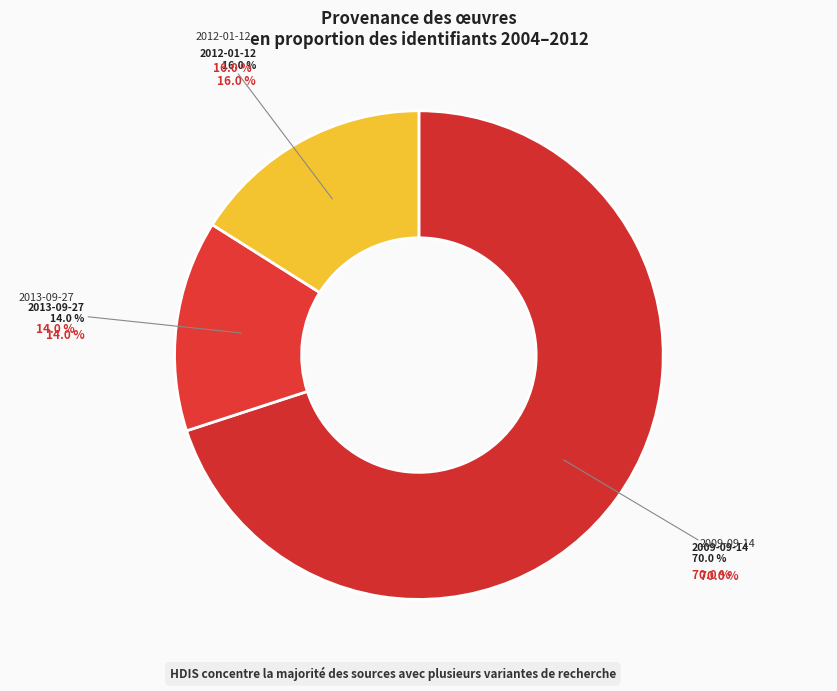

What is the ratio of the value at 2009-09-14 to the value at 2009-09-14?

1.0